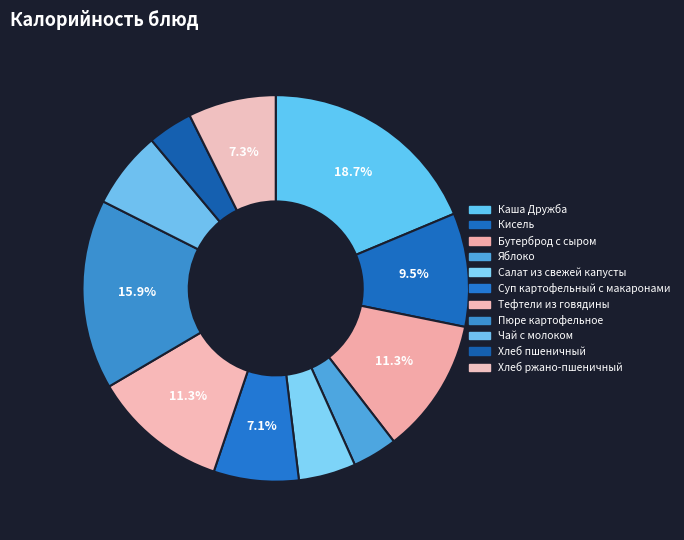

Which slice is the smallest?

Яблоко